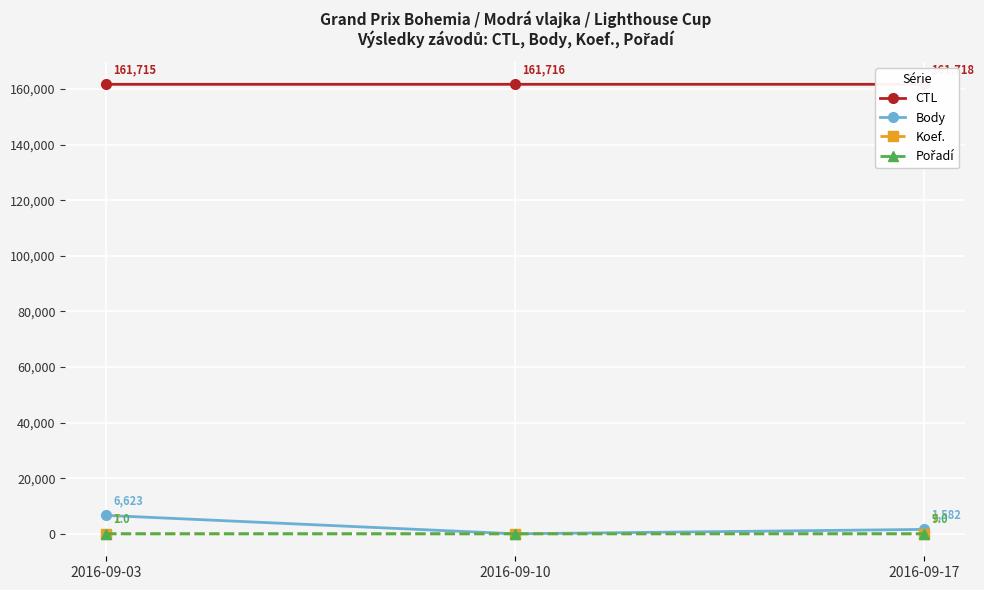

Which series has the widest spread of values?

Body